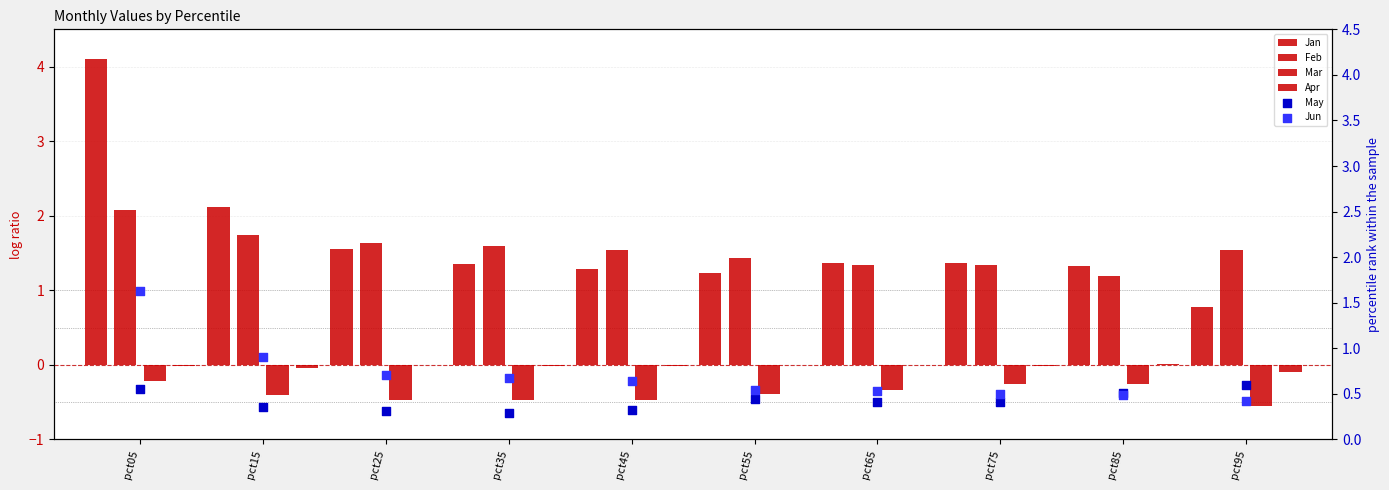

Which series has the largest total across all categories?

Jan